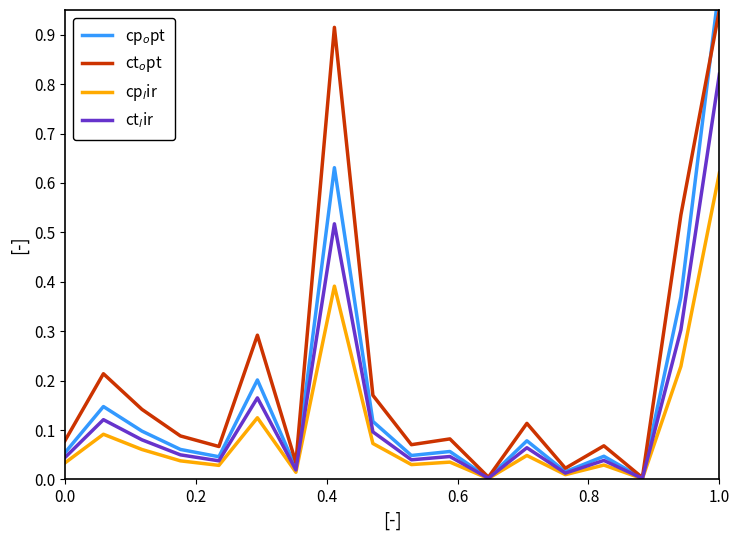

What are all the series names shown in the legend?

cp$_o$pt, ct$_o$pt, cp$_l$ir, ct$_l$ir